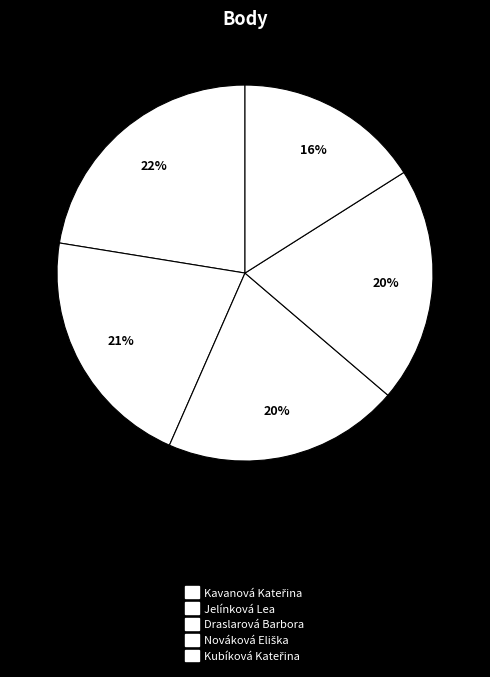

Is it true that Kubíková Kateřina is 21% of the pie?

False